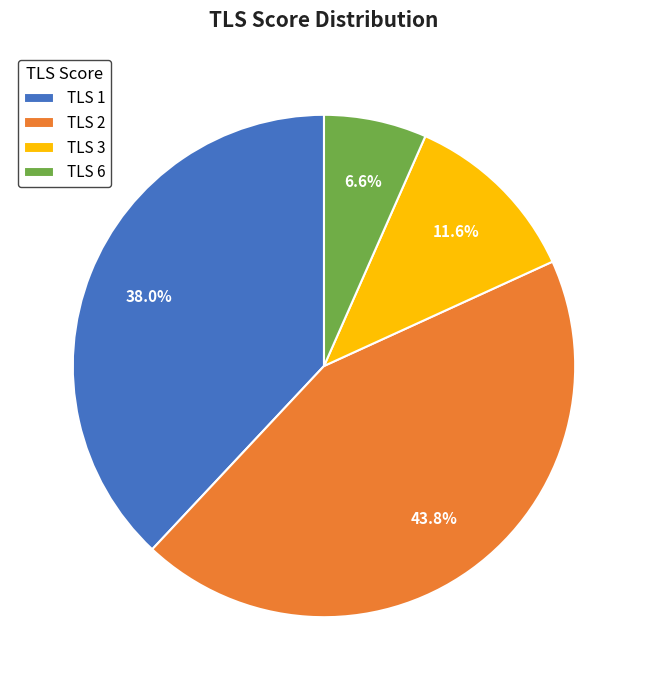

What is the total percentage of TLS 3 and TLS 2?

55.4%